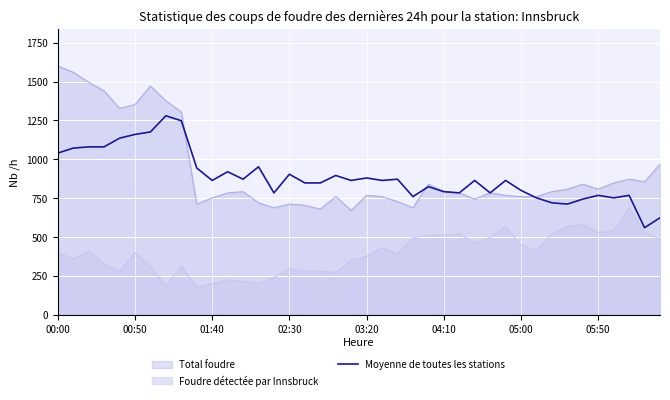

List the series in order of their peak value, lowest first.

Foudre détectée par Innsbruck, Moyenne de toutes les stations, Total foudre